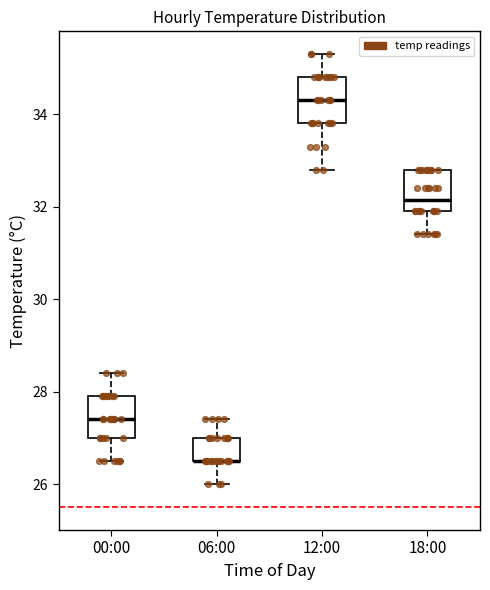

Where is the lower edge of the box for 12:00 on the y-axis? The values are not printed on the chart, so give them approximately, as read against the axis.

33.8